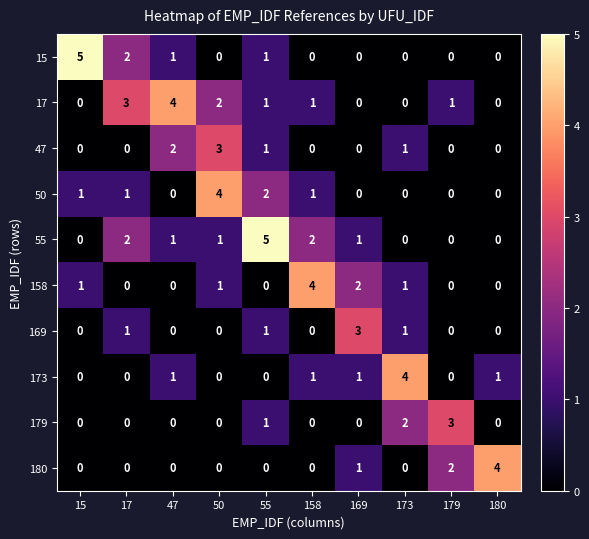

What is the total value across all series at 169?

8